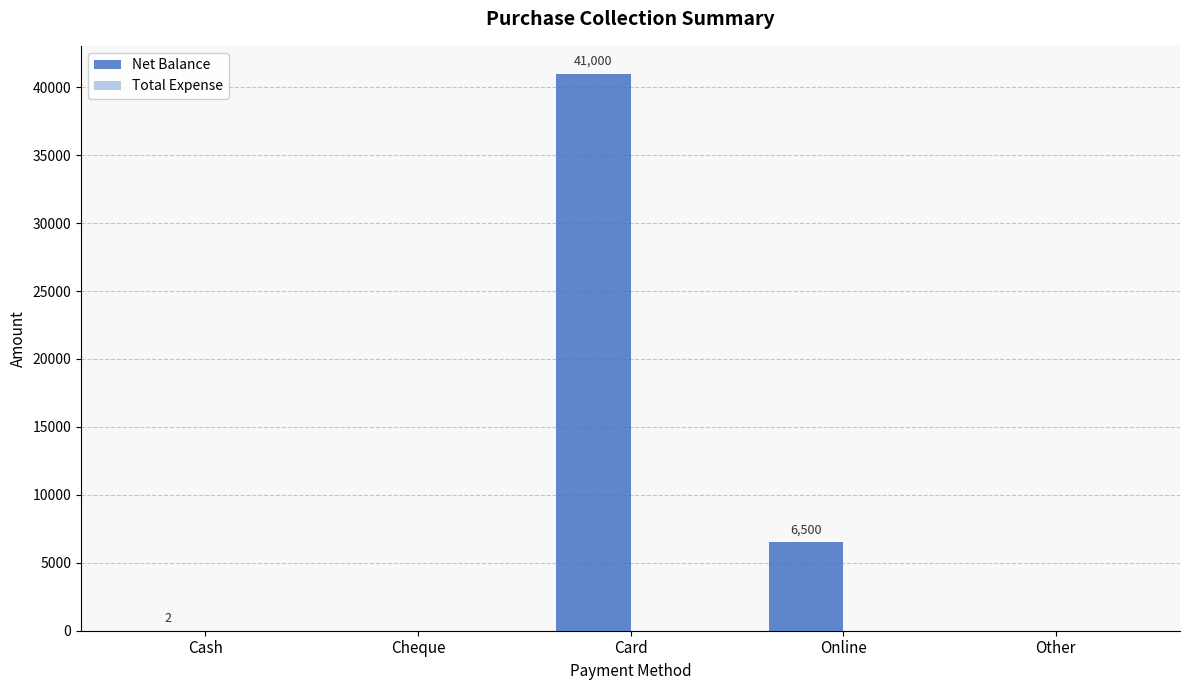

Is it true that the value at Other is -12634?

False